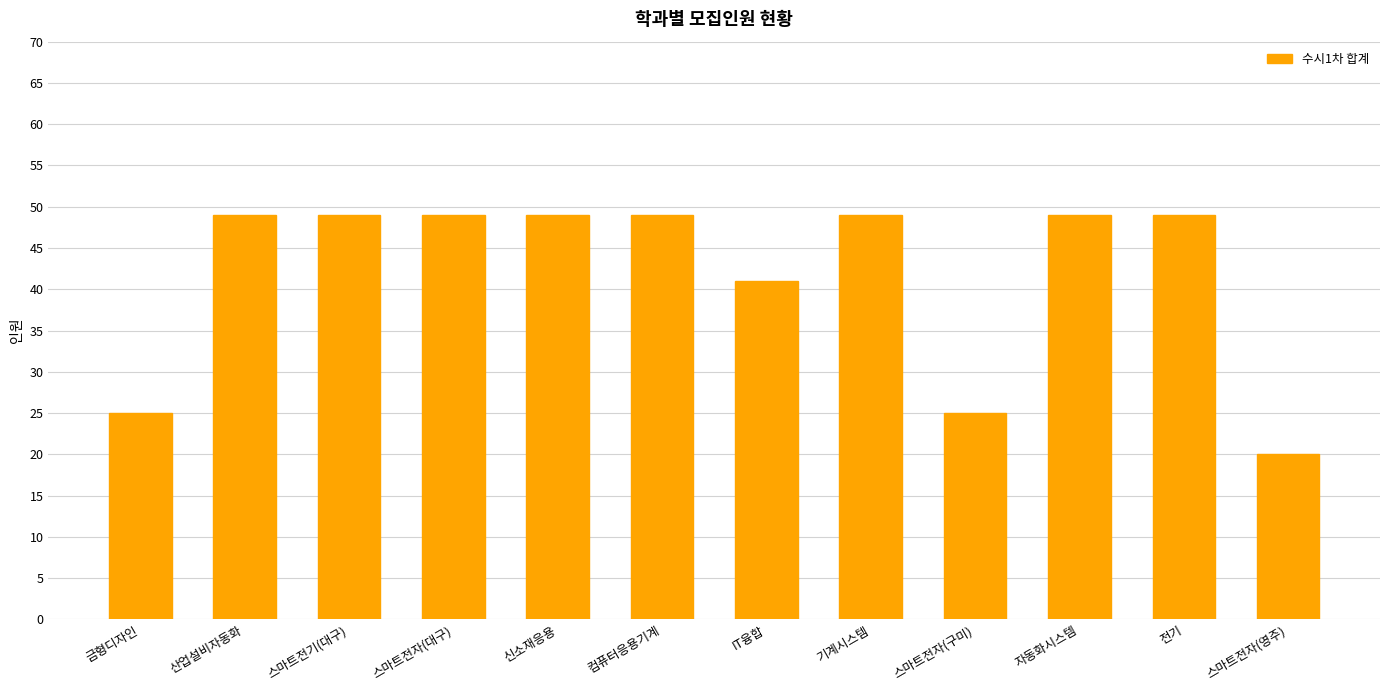

What position from the left is 산업설비자동화?

2